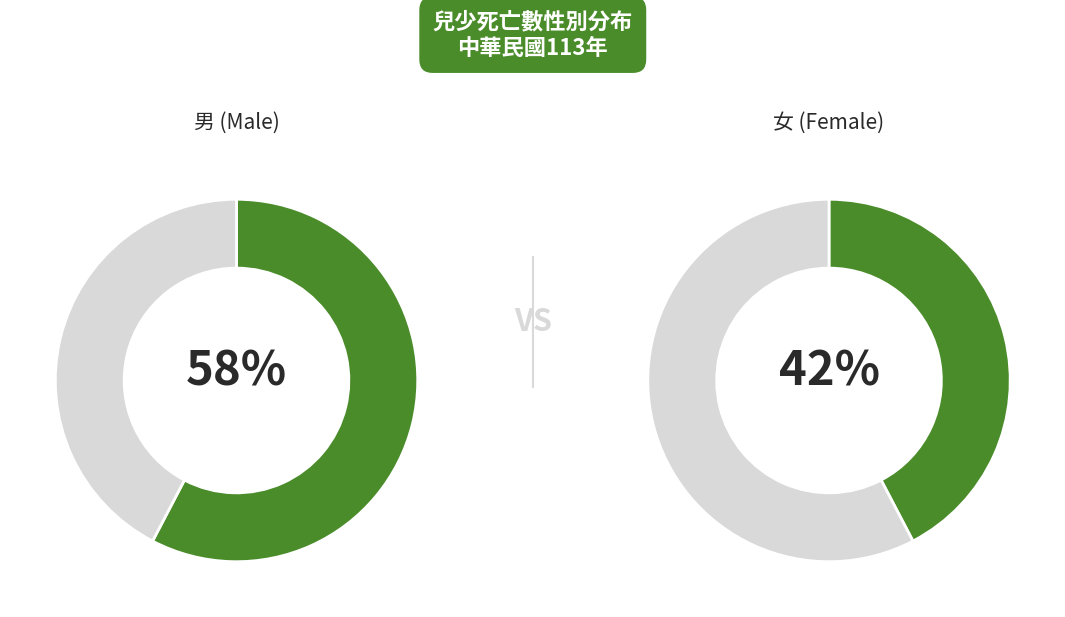

How much of the chart is everything except 女?

57.7%